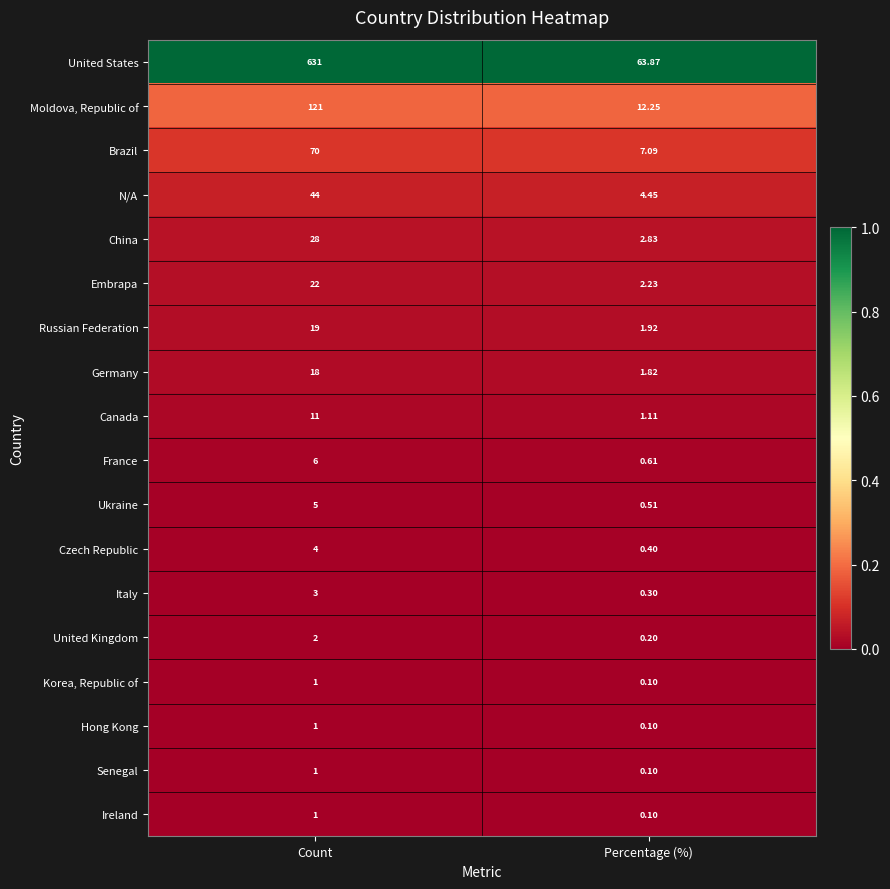

What is the spread (max minus min) of values at Percentage (%)?

63.8